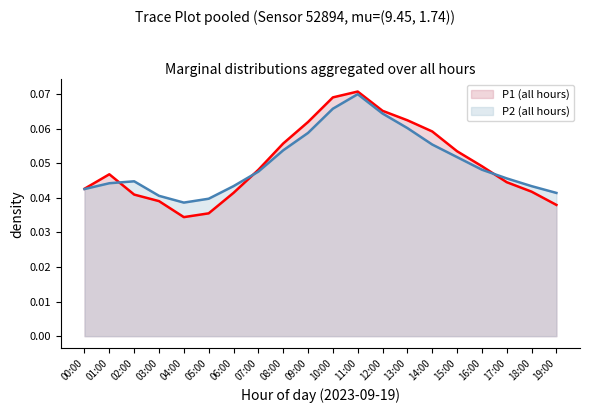

Reading right to left, transcribe all the data shown in this chart.

P1 (all hours): 0.0	0.0	0.0	0.0	0.1	0.1	0.1	0.1	0.1	0.1	0.1	0.1	0.0	0.0	0.0	0.0	0.0	0.0	0.0	0.0
P2 (all hours): 0.0	0.0	0.0	0.0	0.1	0.1	0.1	0.1	0.1	0.1	0.1	0.1	0.0	0.0	0.0	0.0	0.0	0.0	0.0	0.0